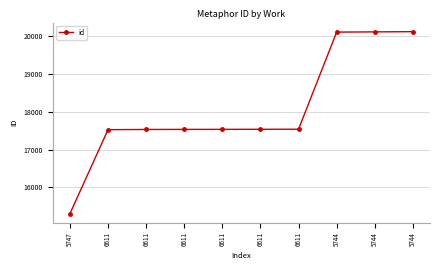

What is the sum of all values?

180900